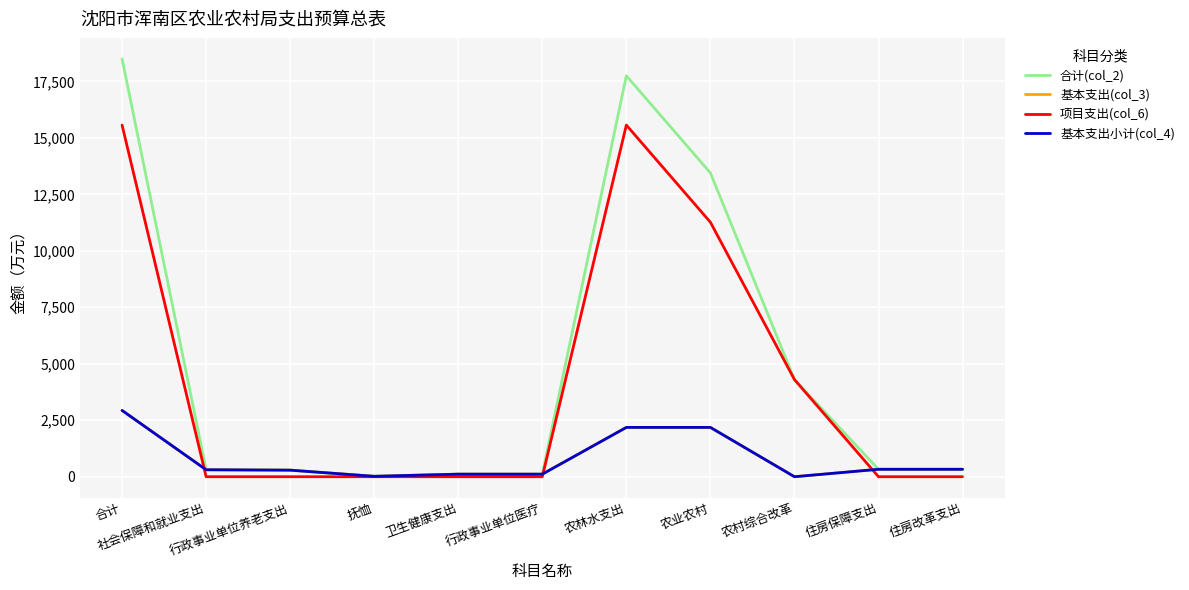

The value of 基本支出(col_3) at 农林水支出 is 2182.9. True or false?

True